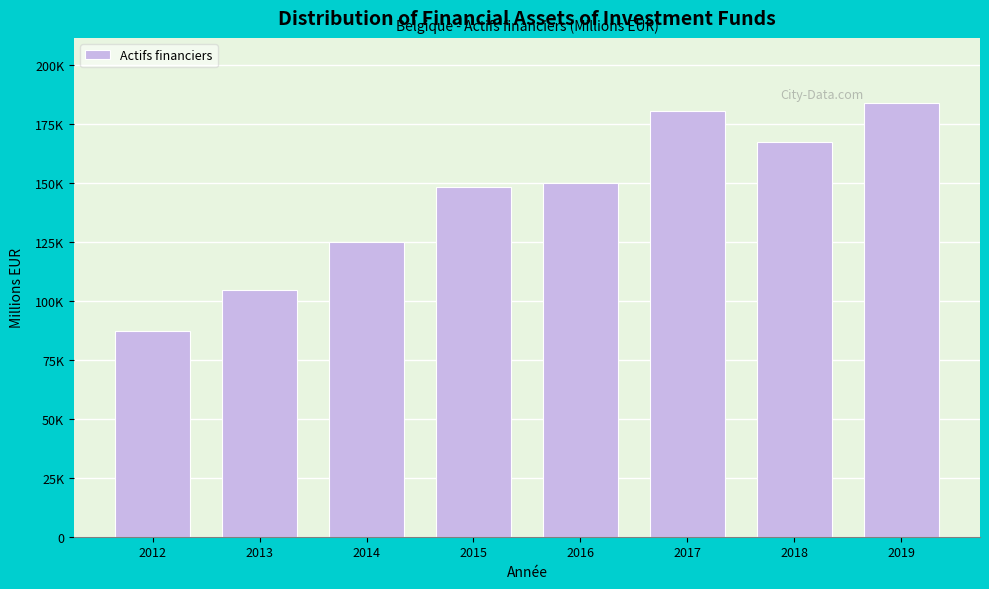

Are the bars horizontal?

No